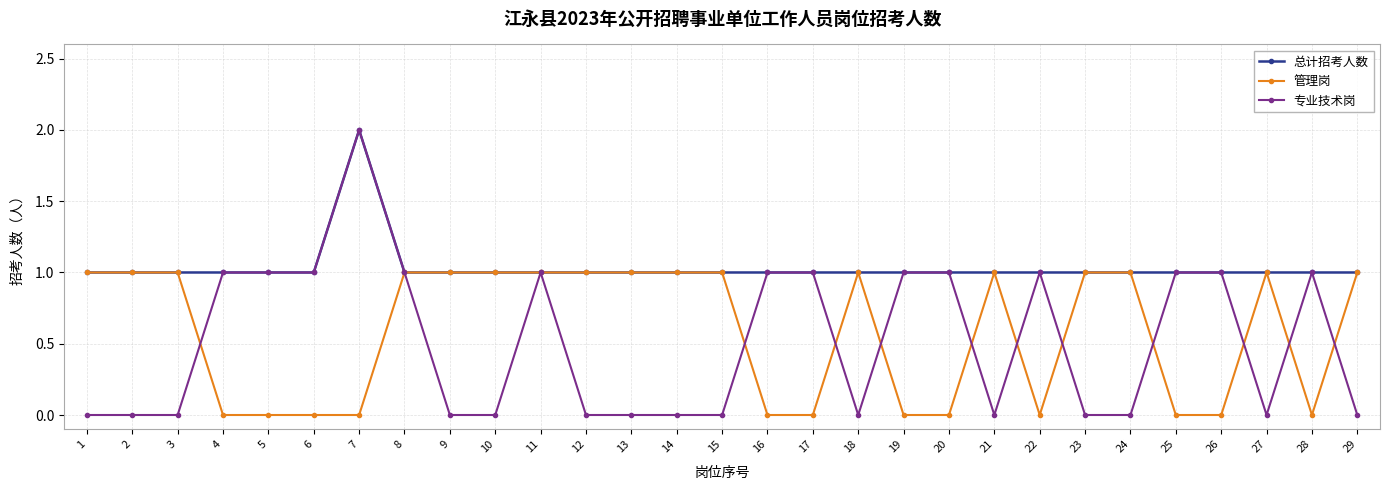

Is it true that 管理岗 equals 1 at 11?

True